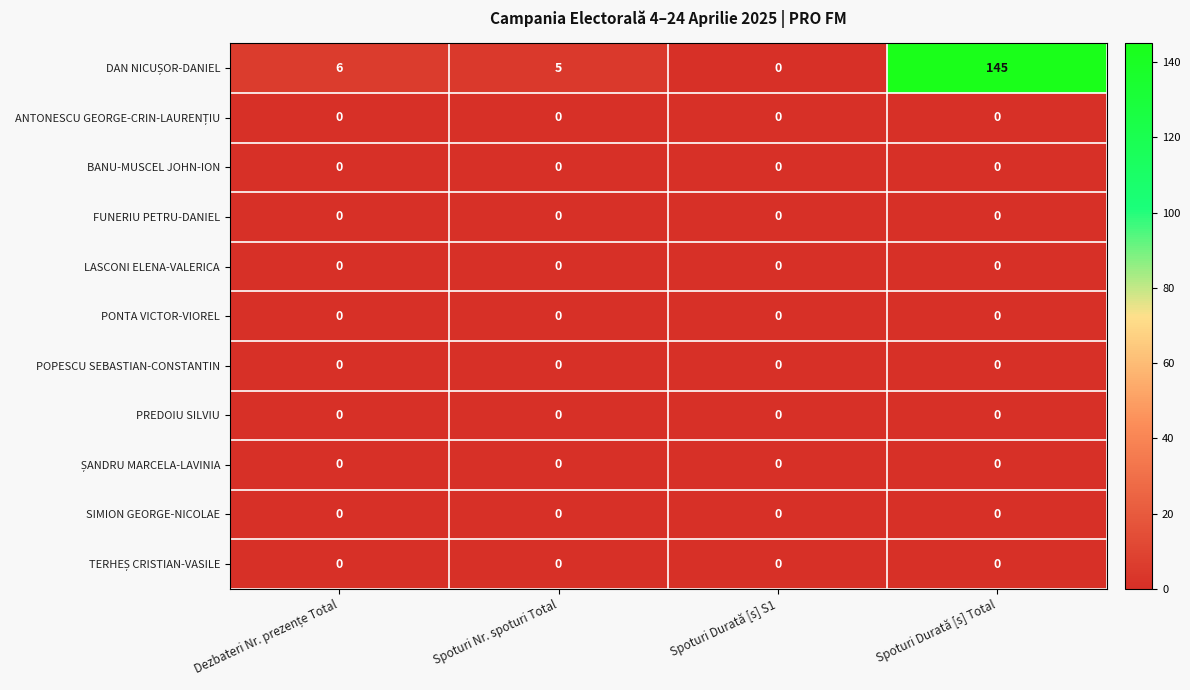

Rank the series at Spoturi Nr. spoturi Total from lowest to highest value.

ANTONESCU GEORGE-CRIN-LAURENȚIU, BANU-MUSCEL JOHN-ION, FUNERIU PETRU-DANIEL, LASCONI ELENA-VALERICA, PONTA VICTOR-VIOREL, POPESCU SEBASTIAN-CONSTANTIN, PREDOIU SILVIU, ȘANDRU MARCELA-LAVINIA, SIMION GEORGE-NICOLAE, TERHEȘ CRISTIAN-VASILE, DAN NICUȘOR-DANIEL